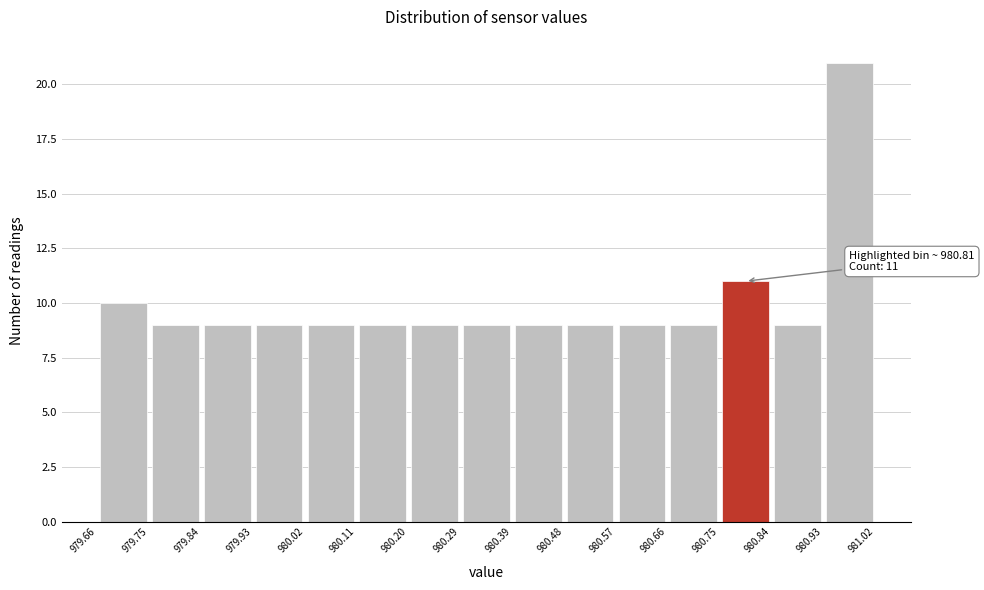

Which range on the x-axis has the tallest bar?

980.93 to 981.02